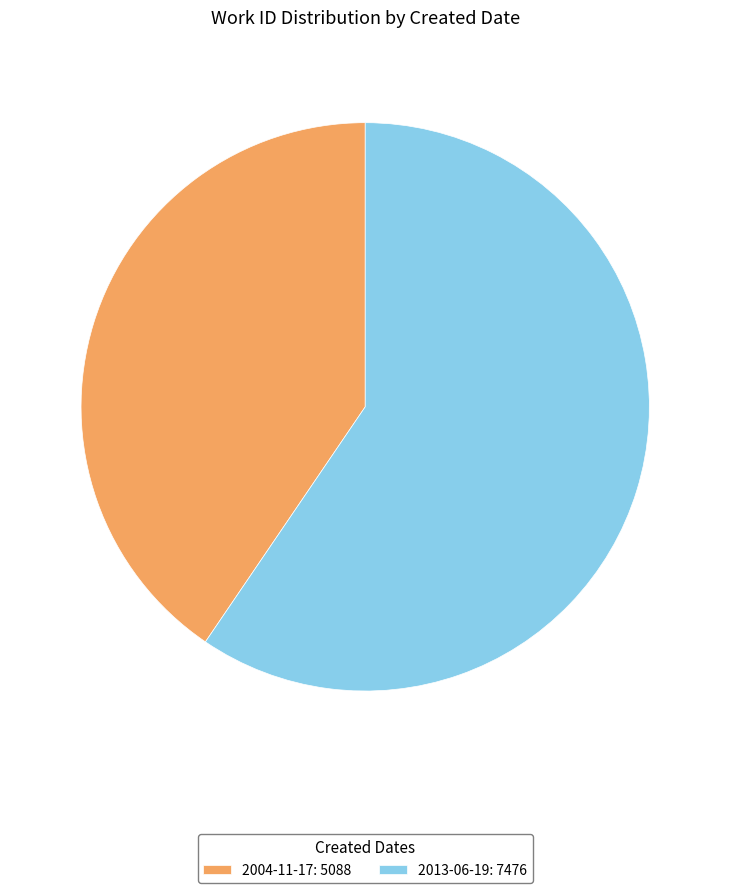

Approximately how many times larger is the value at 2004-11-17 compared to 2013-06-19?

0.7